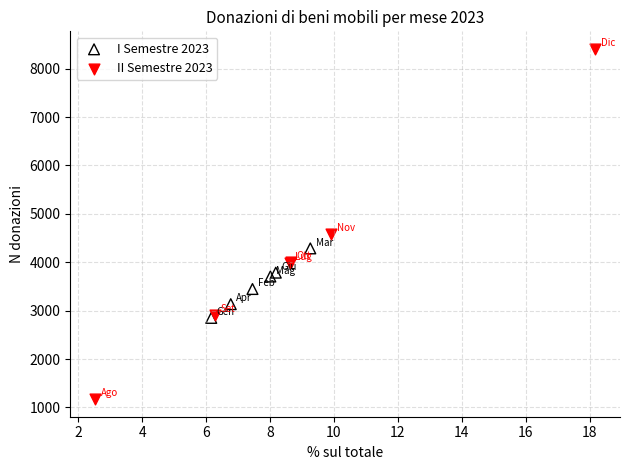

Which series reaches the minimum Y coordinate?

II Semestre 2023